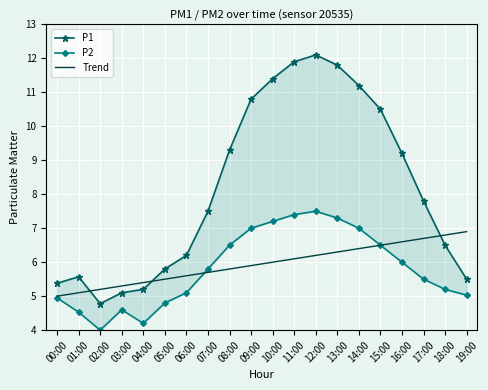

At which category does P1 reach its first local peak?

01:00